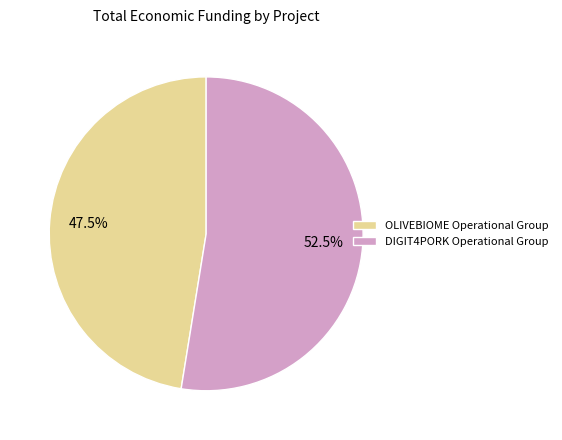

Does DIGIT4PORK Operational Group account for over 50% of the chart?

Yes